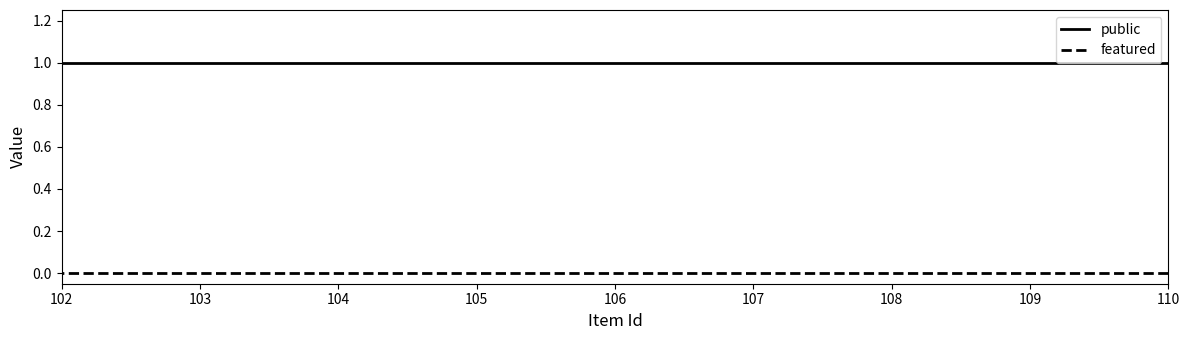

At which label is public closest to 1?

110